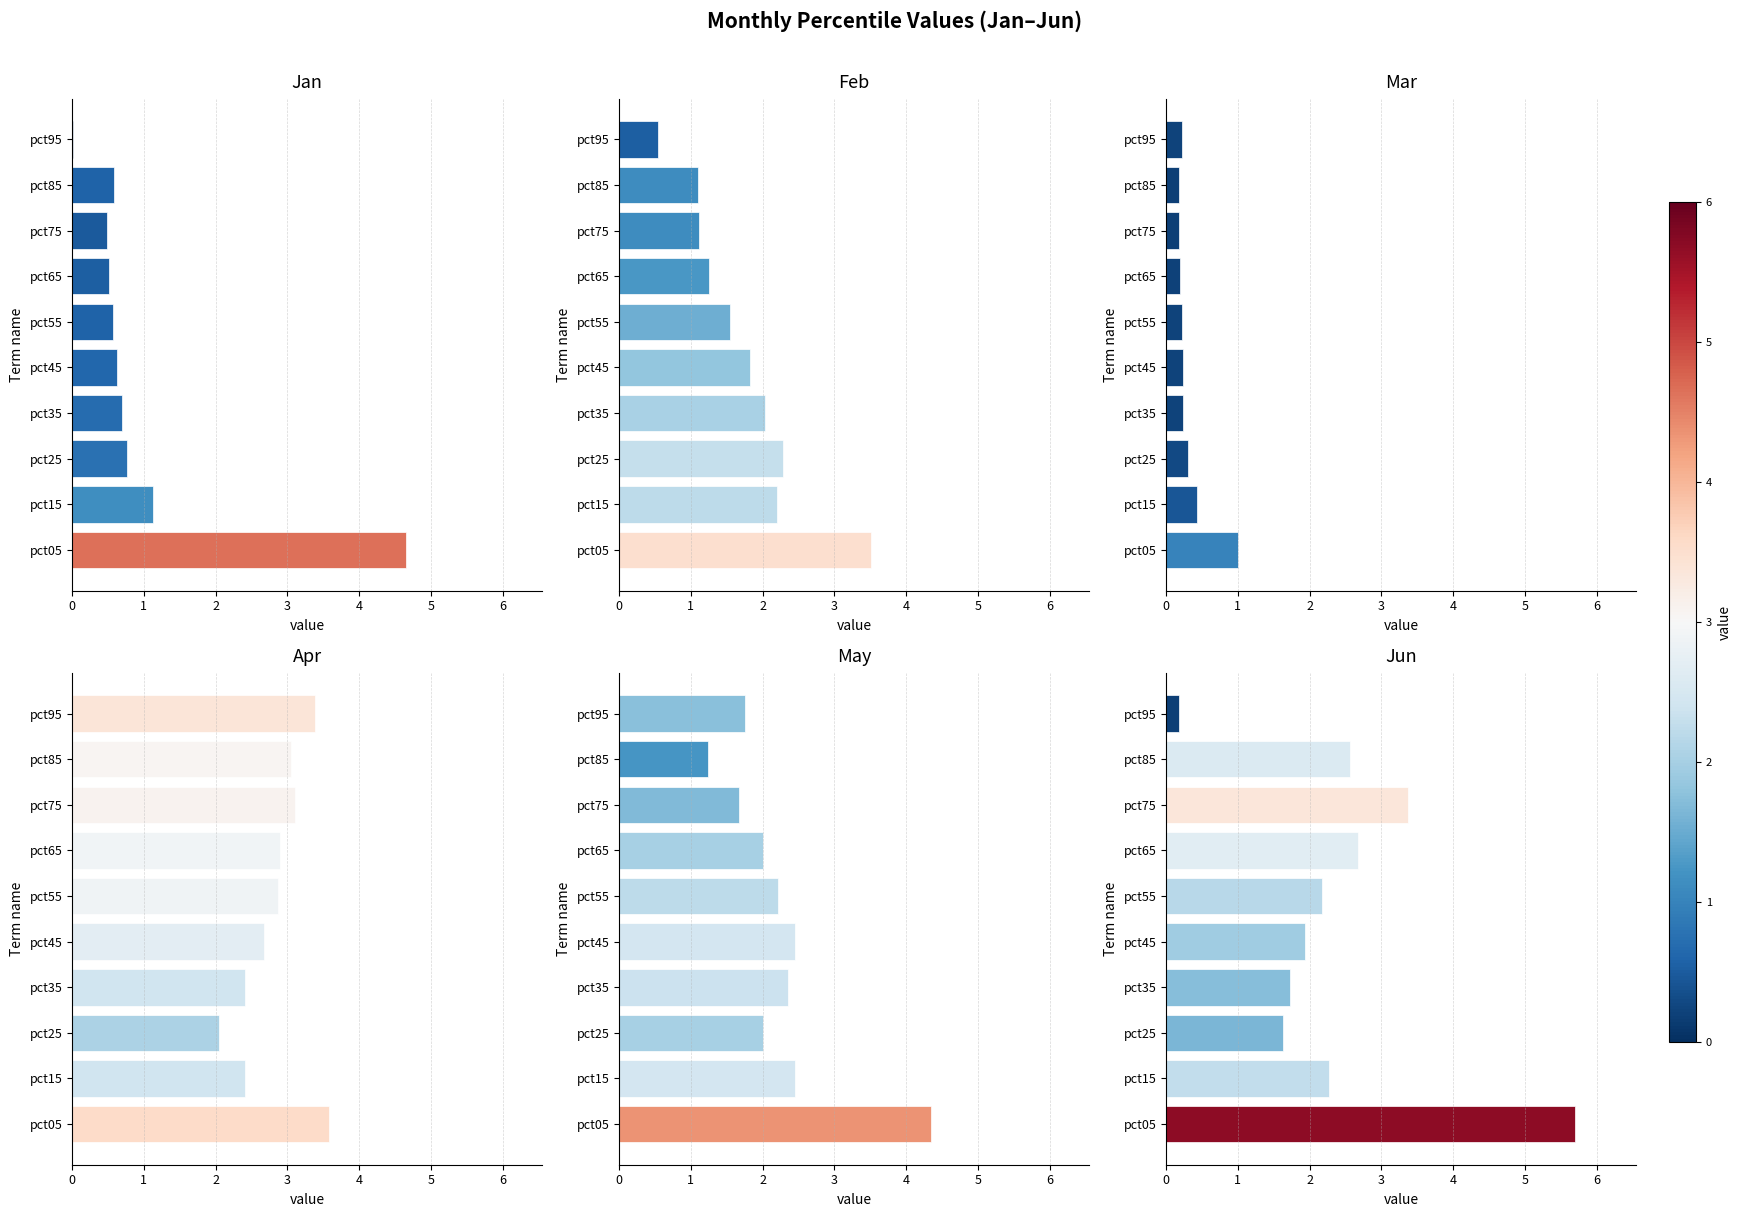

What are all the series names shown in the legend?

Jan, Feb, Mar, Apr, May, Jun